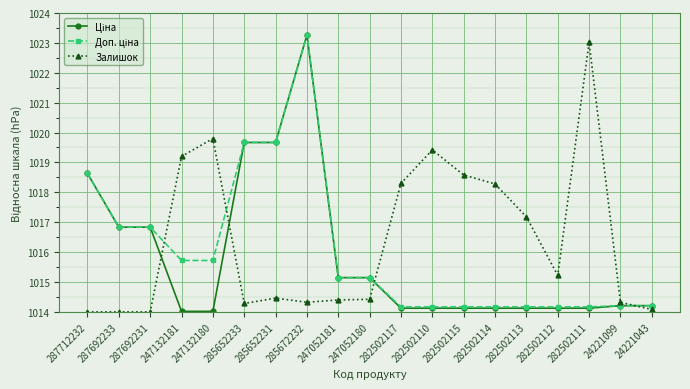

Which series changed the most between 287692231 and 247132181?

Залишок